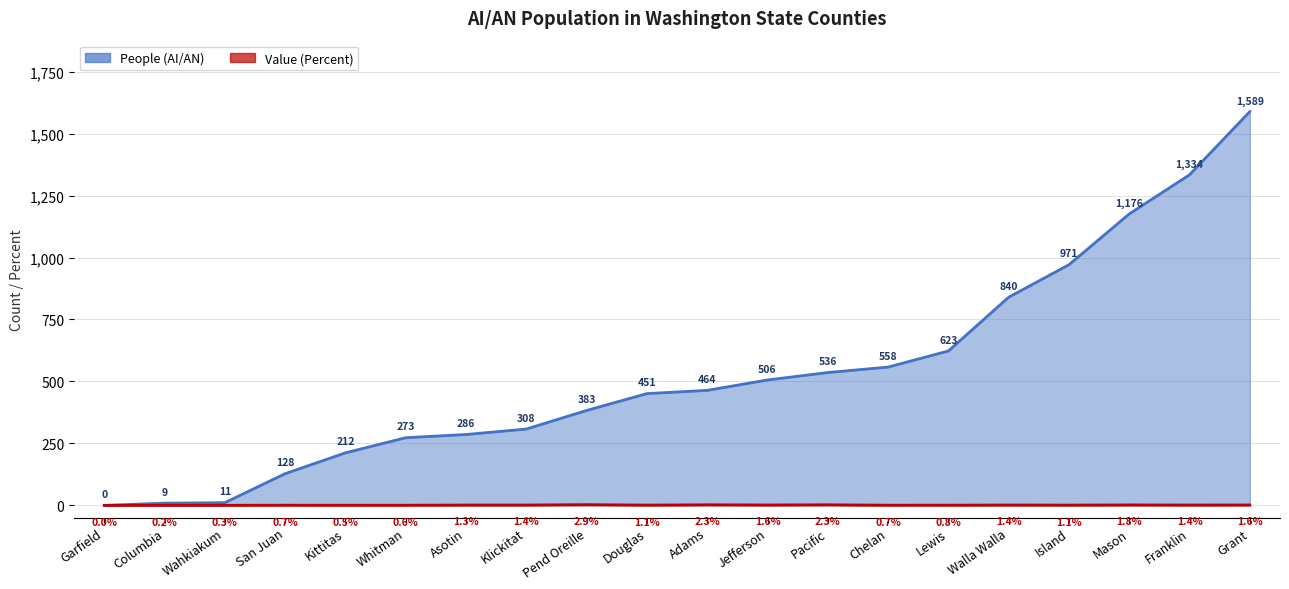

List the labels in order of Value (Percent) value, largest first.

Pend Oreille, Adams, Pacific, Mason, Jefferson, Grant, Klickitat, Walla Walla, Franklin, Asotin, Douglas, Island, Lewis, San Juan, Chelan, Whitman, Kittitas, Wahkiakum, Columbia, Garfield